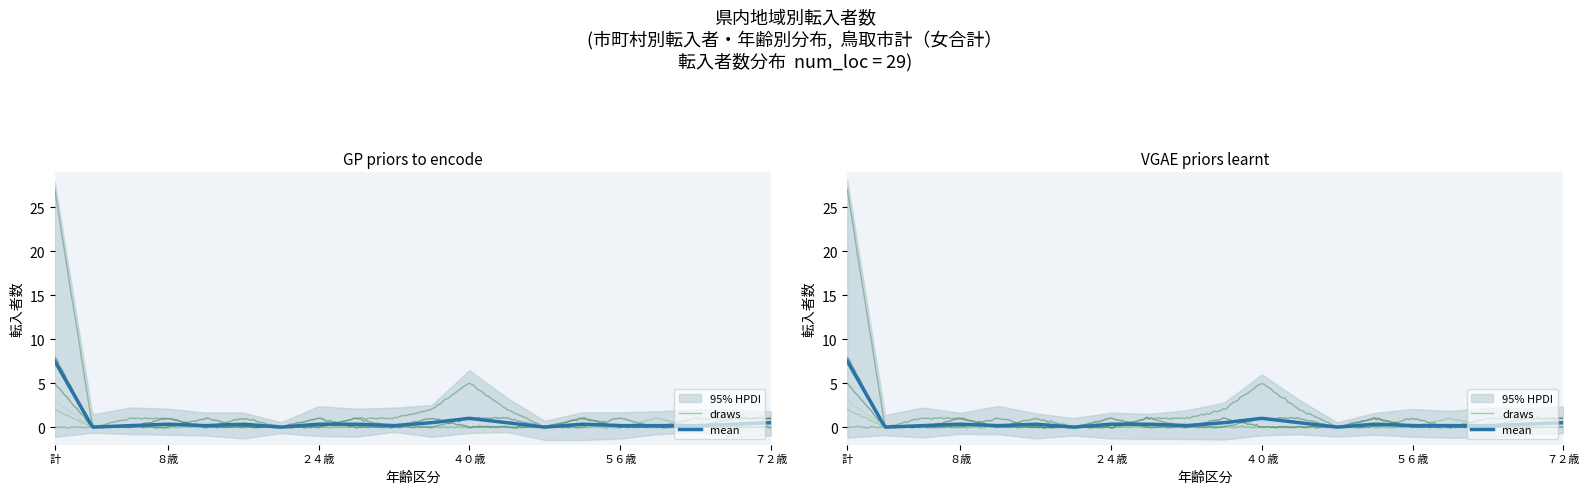

The value of 岩美町 at １２歳 is 1. True or false?

False